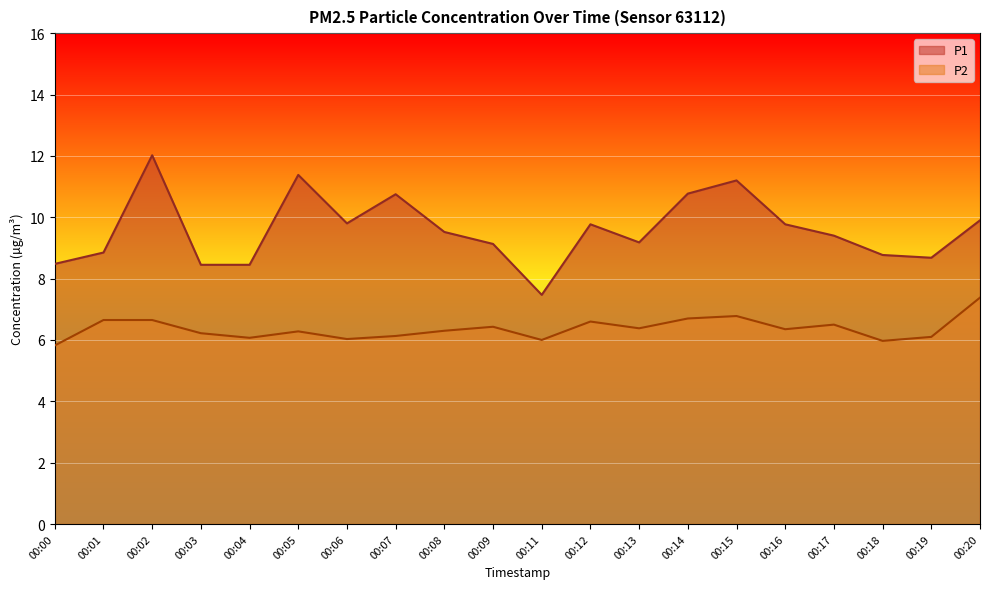

At which label does P1 reach its peak?

00:02